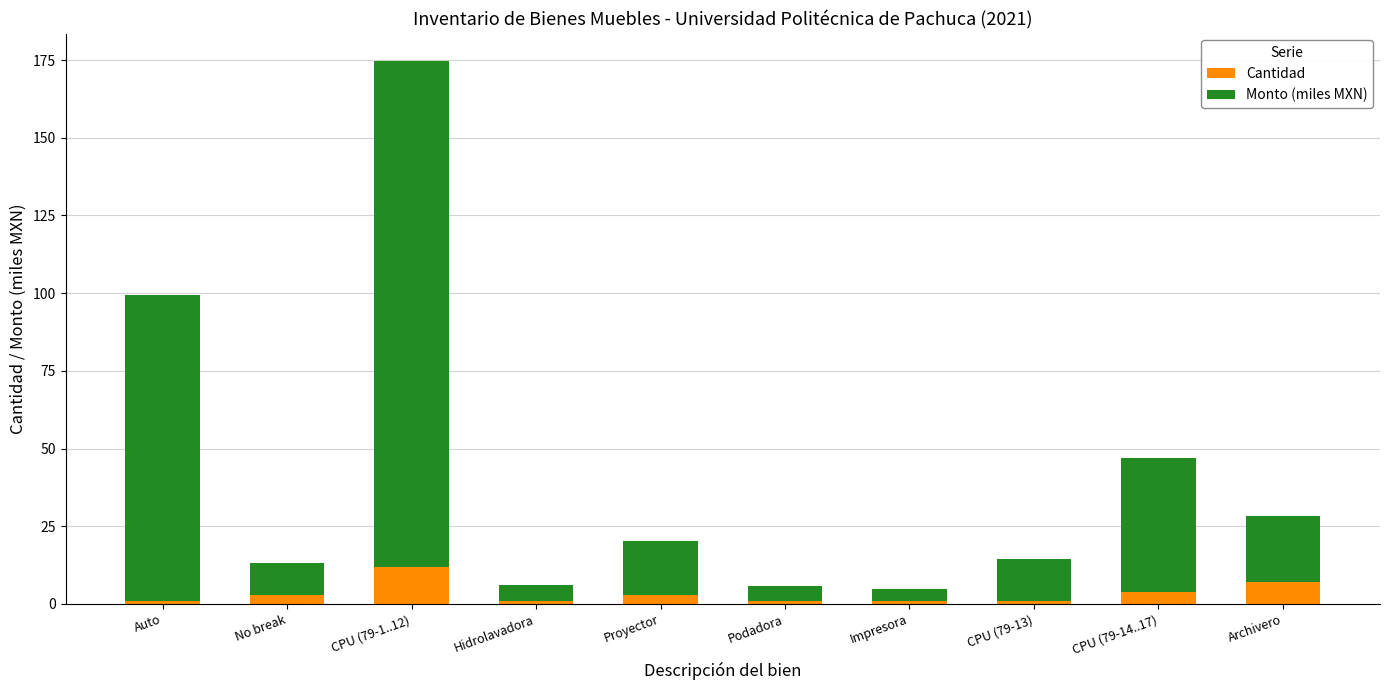

What is the difference between the second highest and second lowest values in the Cantidad series?

6.0